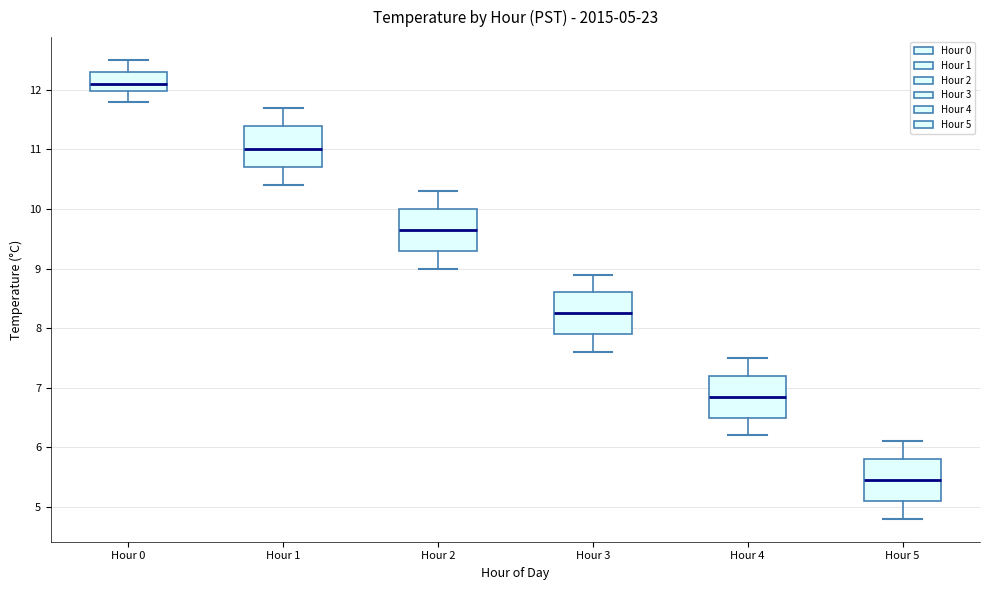

Which box's median line is the highest?

Hour 0